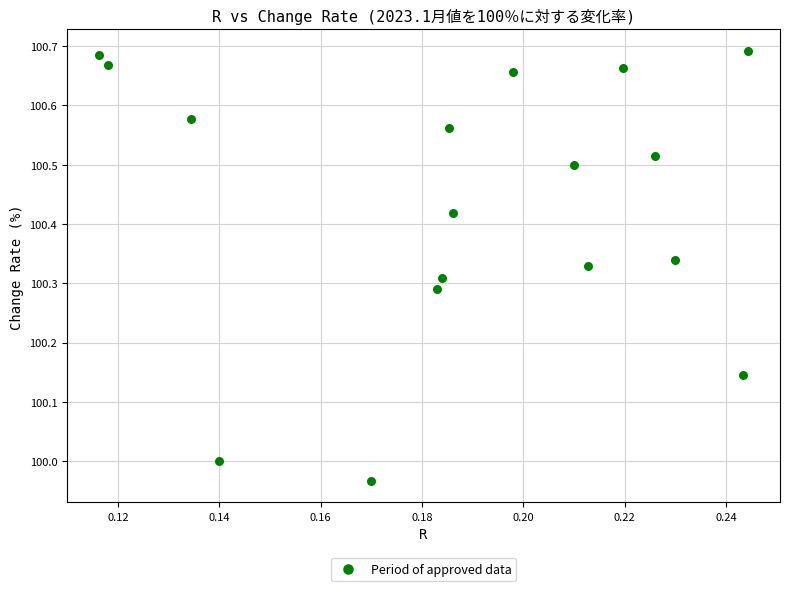

What is the range of Y values (max minus min)?

0.7